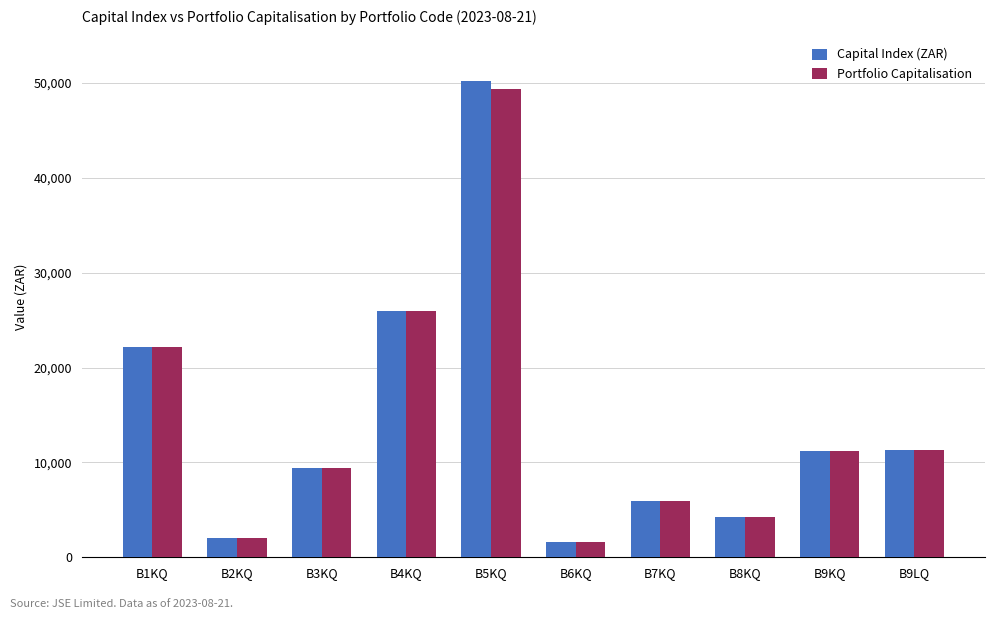

Count the number of data series in this chart.

2